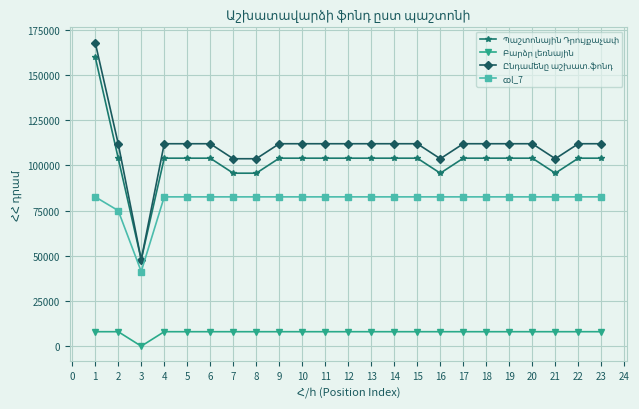

The value of col_7 at 3 is 62868. True or false?

False